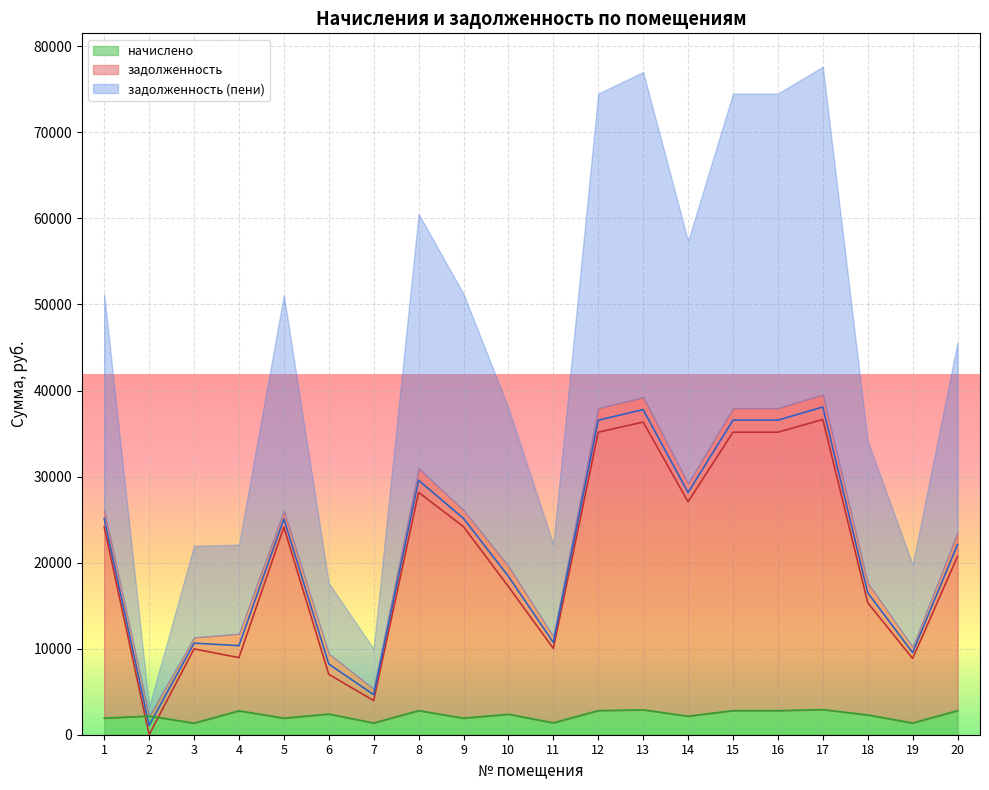

Reading left to right, what are all the values shown in this chart?

задолженность: 24154.7	0.0	9969.5	8960.5	24115.7	7019.5	3972.0	28168.1	24175.7	17215.2	10029.5	35160.3	36337.2	27068.9	35160.3	35160.3	36631.4	15348.1	8865.9	20718.9
задолженность (пени): 25116.1	1086.2	10642.2	10348.9	25077.1	8218.8	4650.6	29566.2	25137.1	18404.7	10719.8	36558.4	37782.2	28145.3	36558.4	36558.4	38088.1	16496.6	9544.5	22117.1
начислено: 1922.7	2172.3	1345.5	2776.8	1922.7	2398.5	1357.2	2796.3	1922.7	2379.0	1380.6	2796.3	2889.9	2152.8	2796.3	2796.3	2913.3	2297.1	1357.2	2796.3